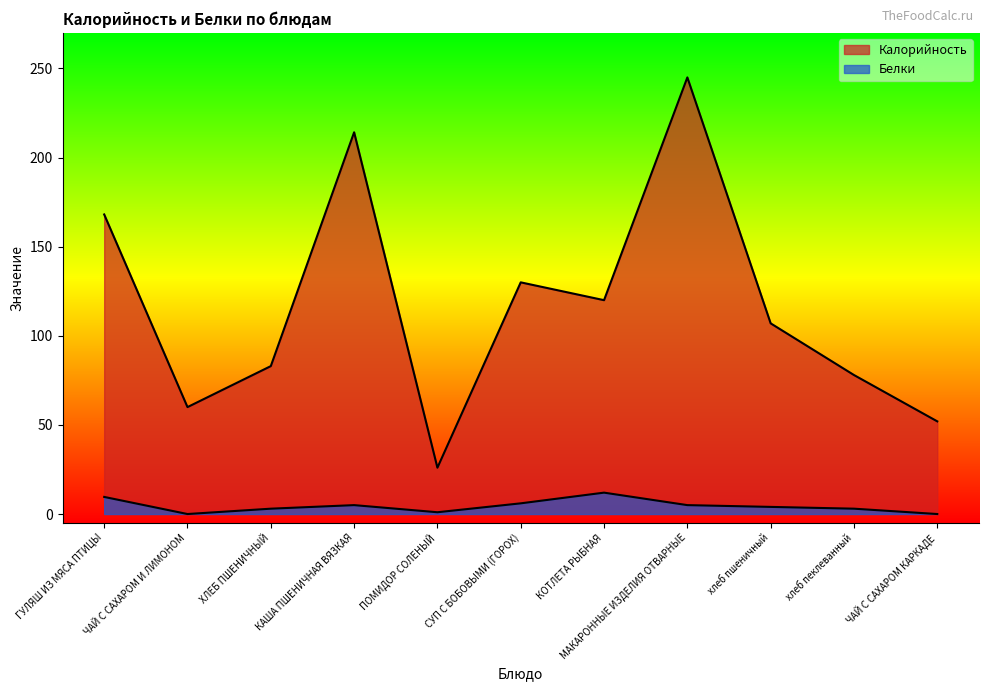

What is the maximum value for Калорийность?

245.0